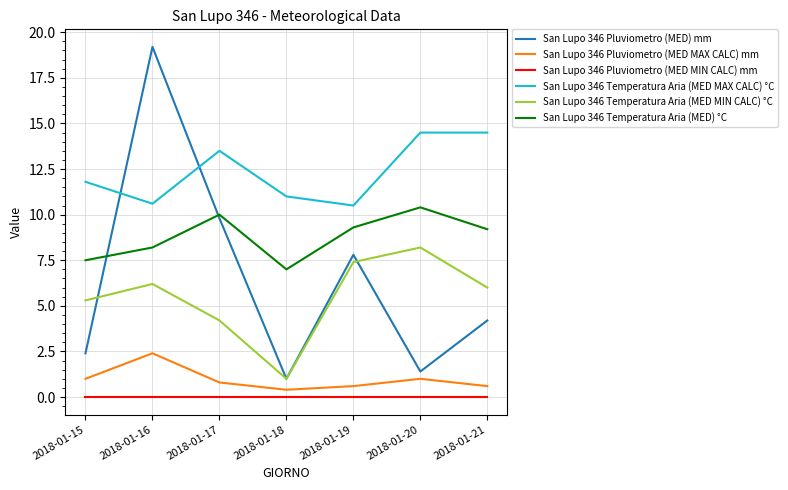

Where is the first local maximum for San Lupo 346 Temperatura Aria (MED MAX CALC) °C?

2018-01-17